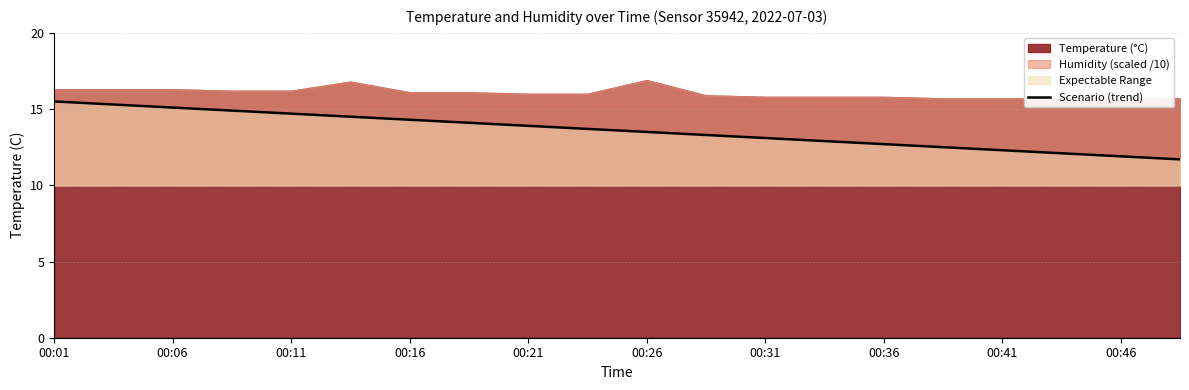

The value of Scenario (trend) at 00:11 is 14.7. True or false?

True